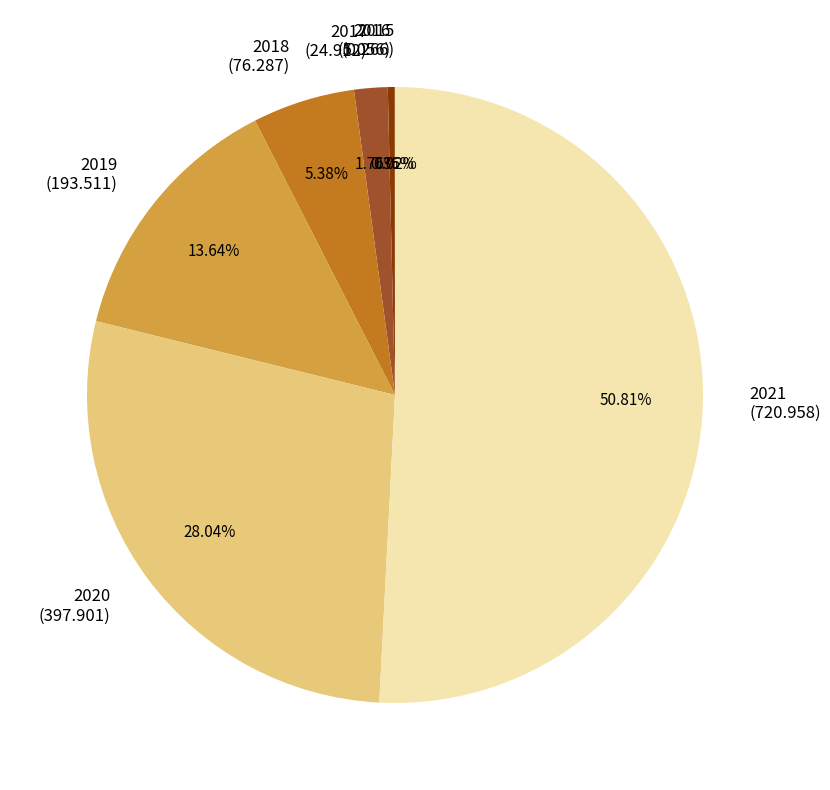

Combined, do 2021 (720.958) and 2018 (76.287) account for over 50%?

Yes